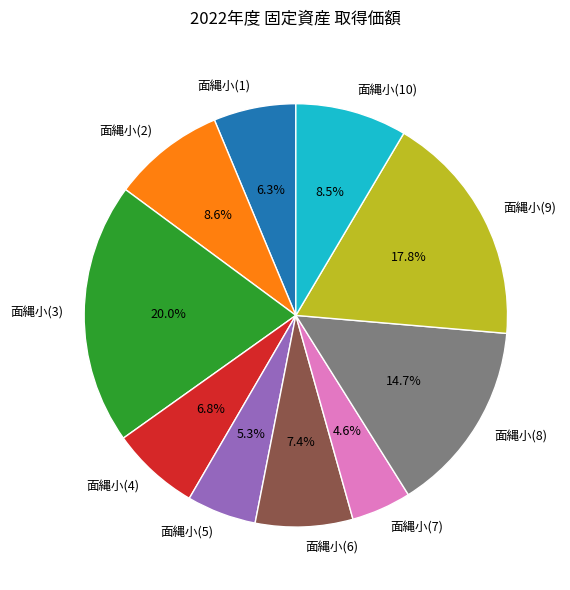

Count the number of slices in the pie.

10